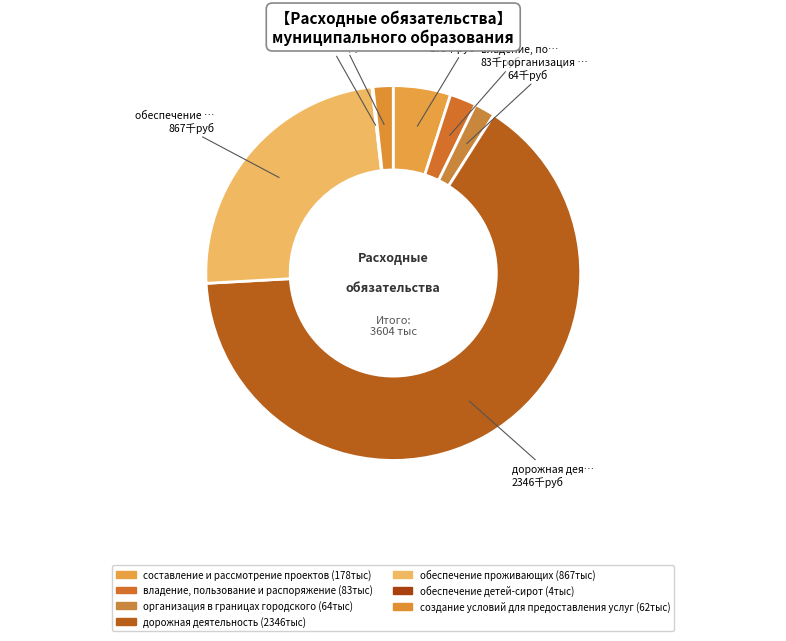

What percentage is NOT represented by обеспечение детей-сирот?

99.9%